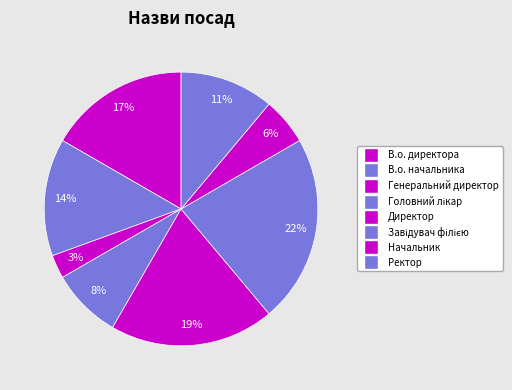

How many segments does this pie chart have?

8